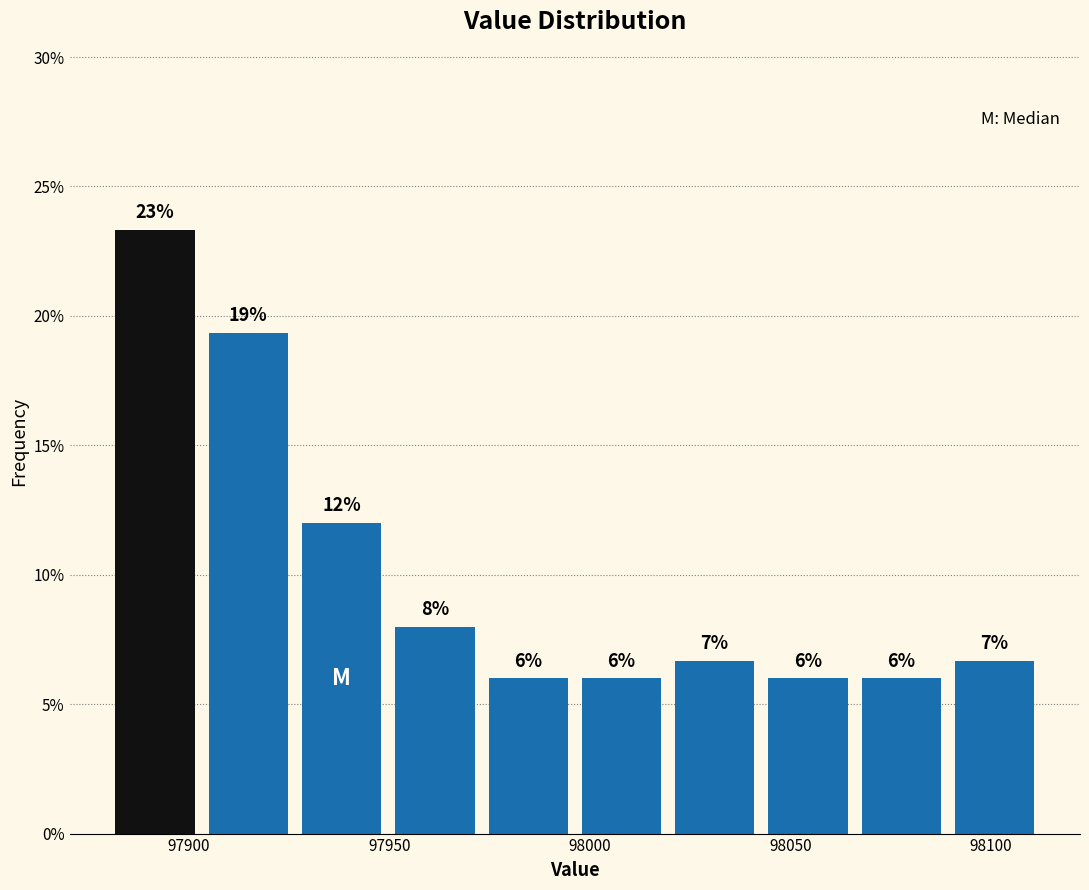

Over which range of the x-axis is the bar tallest?

97880 to 97905